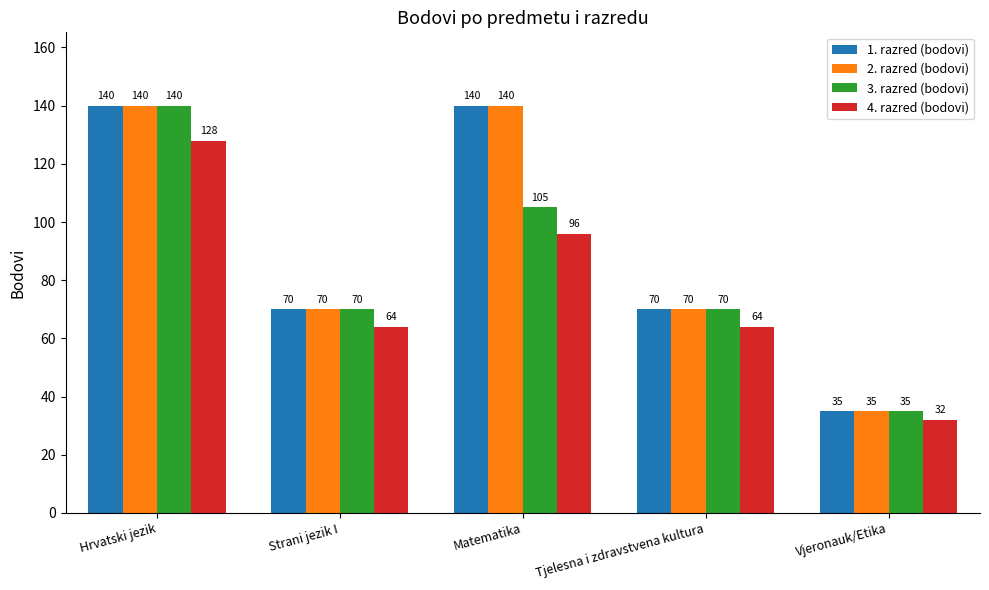

How many groups of bars are there?

5